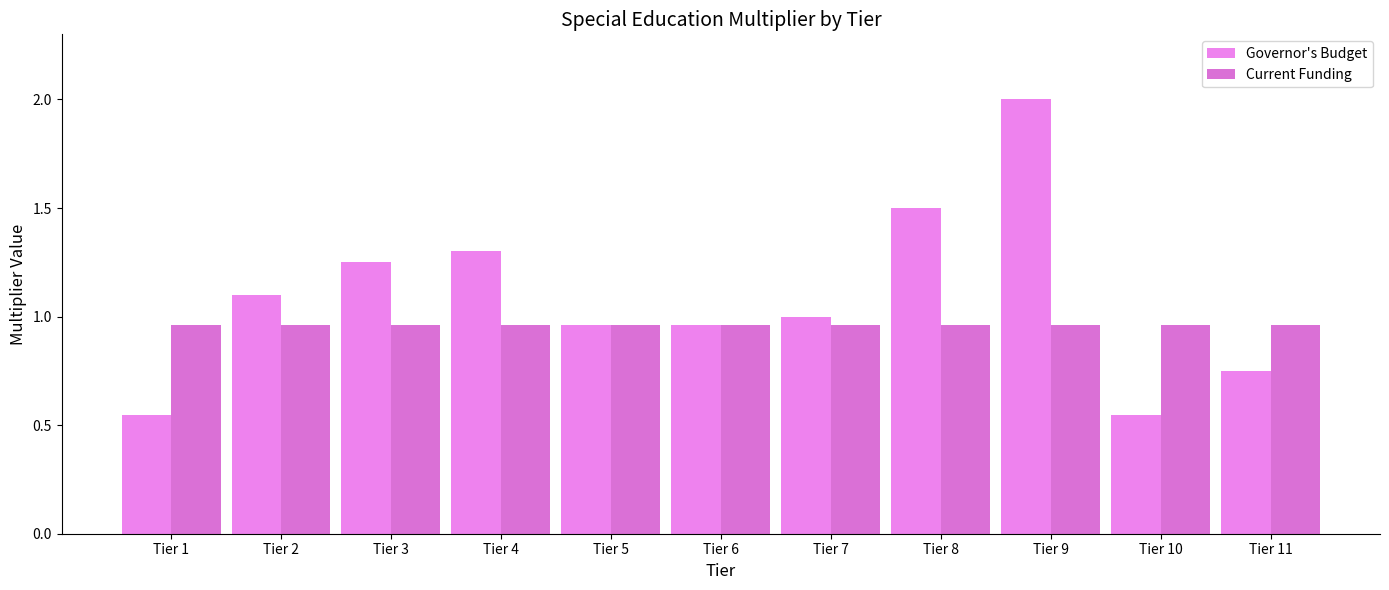

What is the value of the Current Funding bar at the 3rd from the left?

1.0